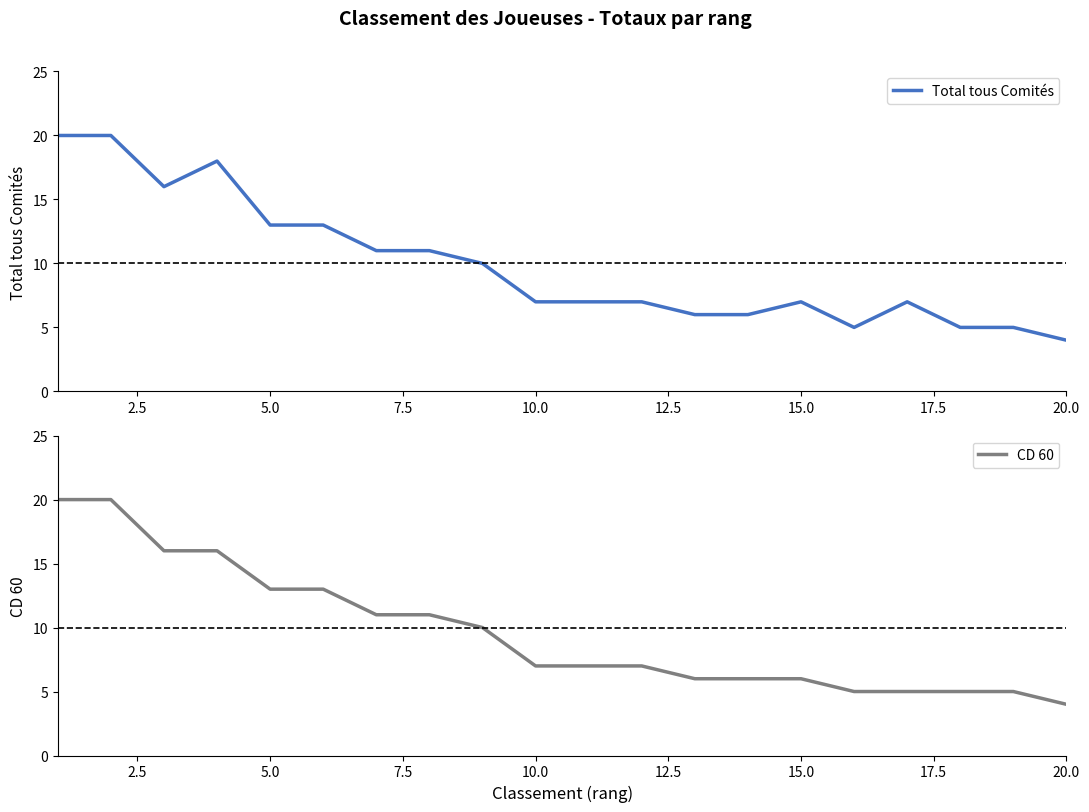

True or false: CD 60 and Total tous Comités intersect in this chart.

False